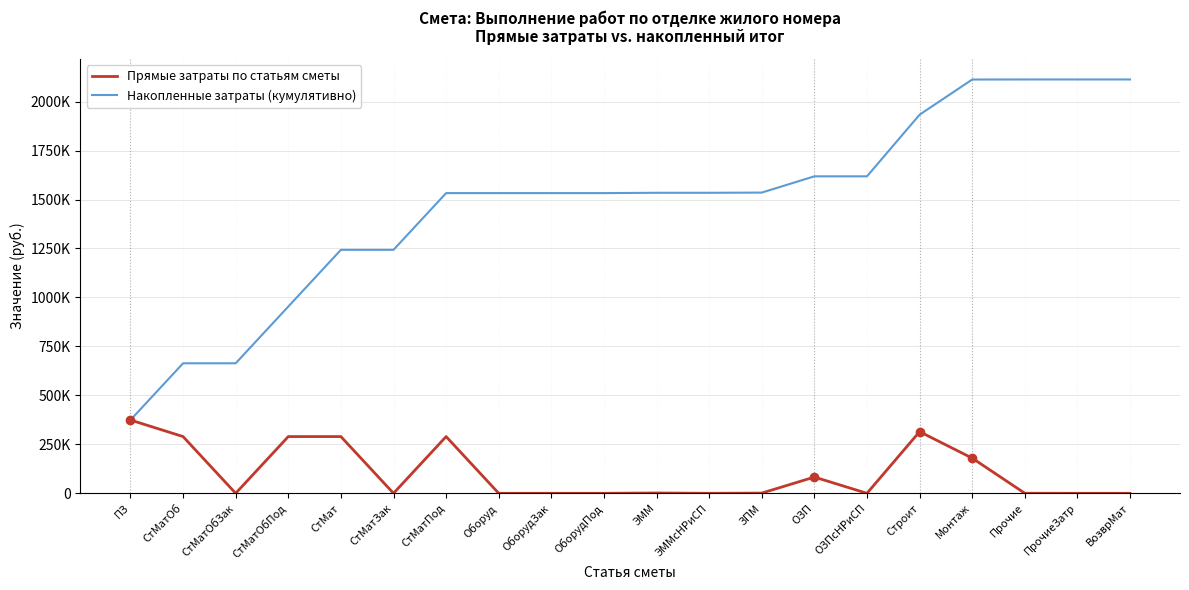

Is this an area chart (filled region under the line)?

No